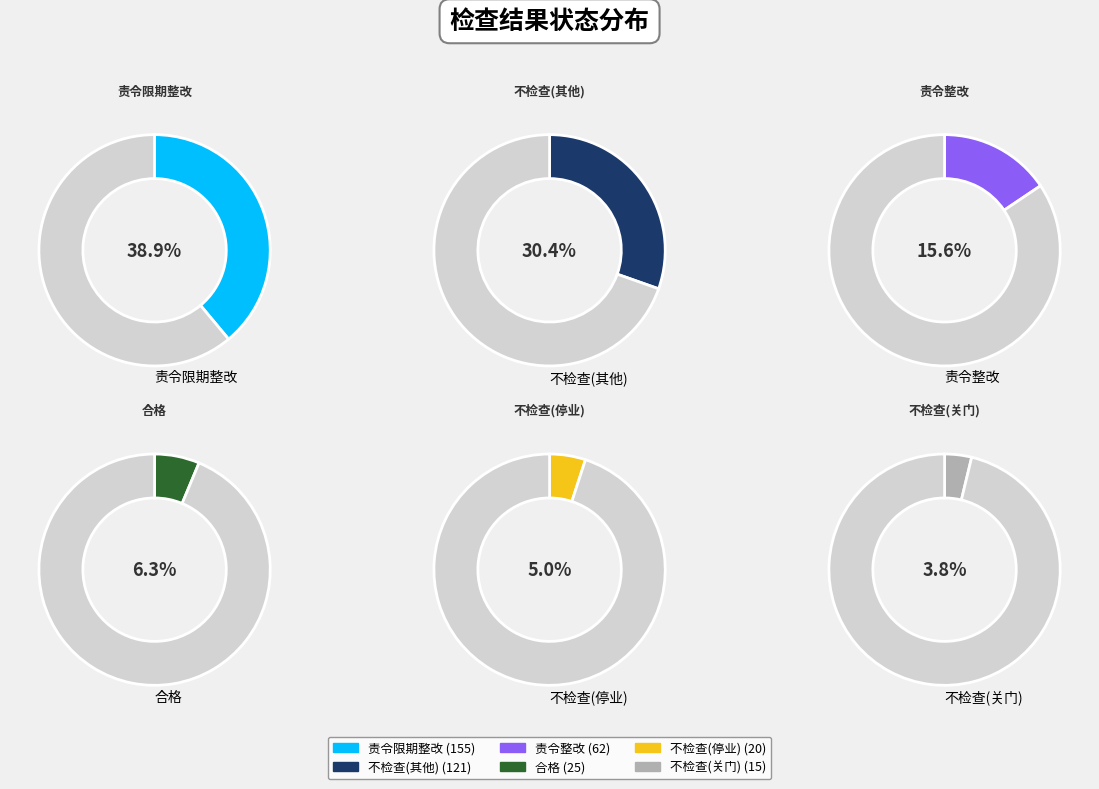

To the nearest percent, what is the difference between the 不检查(关门) and 不检查(停业) slice percentages?

1%